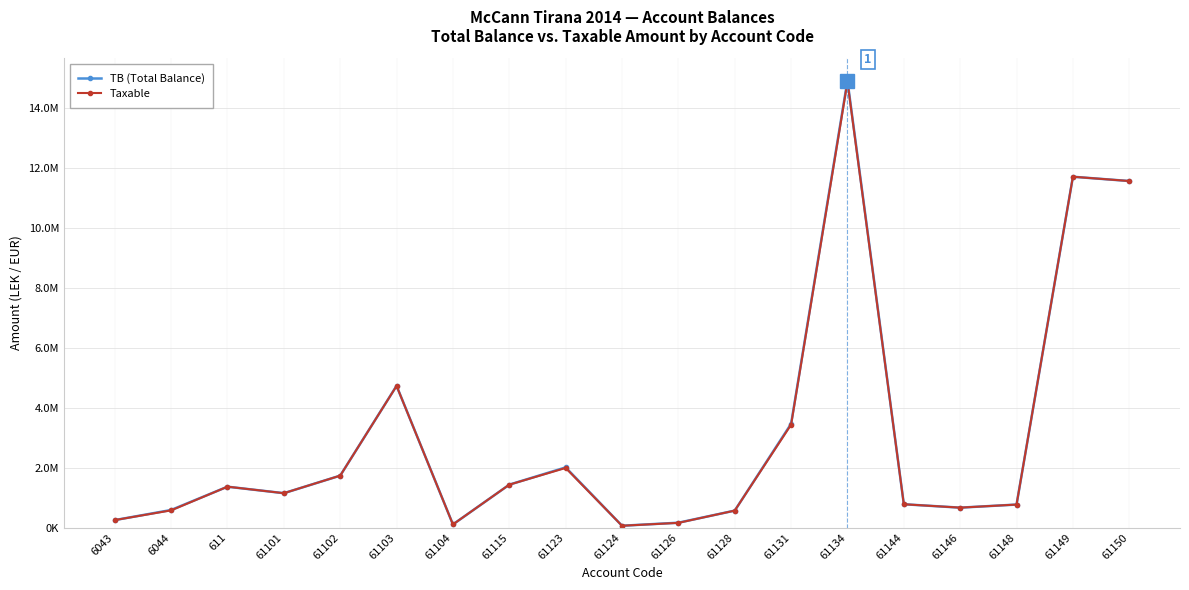

What is the label of the 9th point from the right?

61126